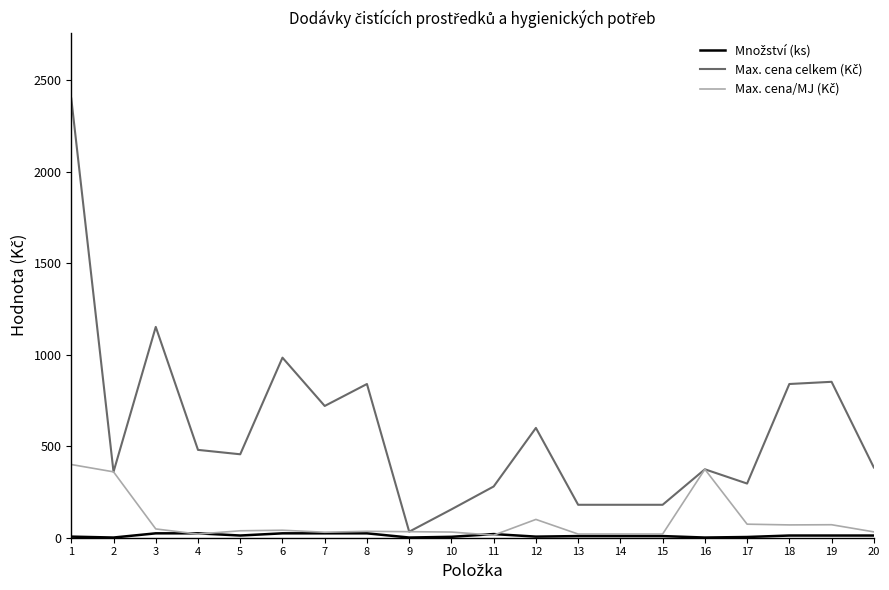

At how many categories does at least one series exceed 2124?

1